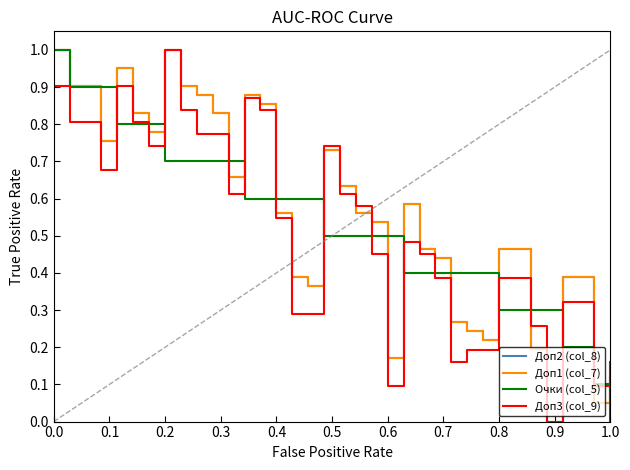

Does the chart display data point markers on the line(s)?

No